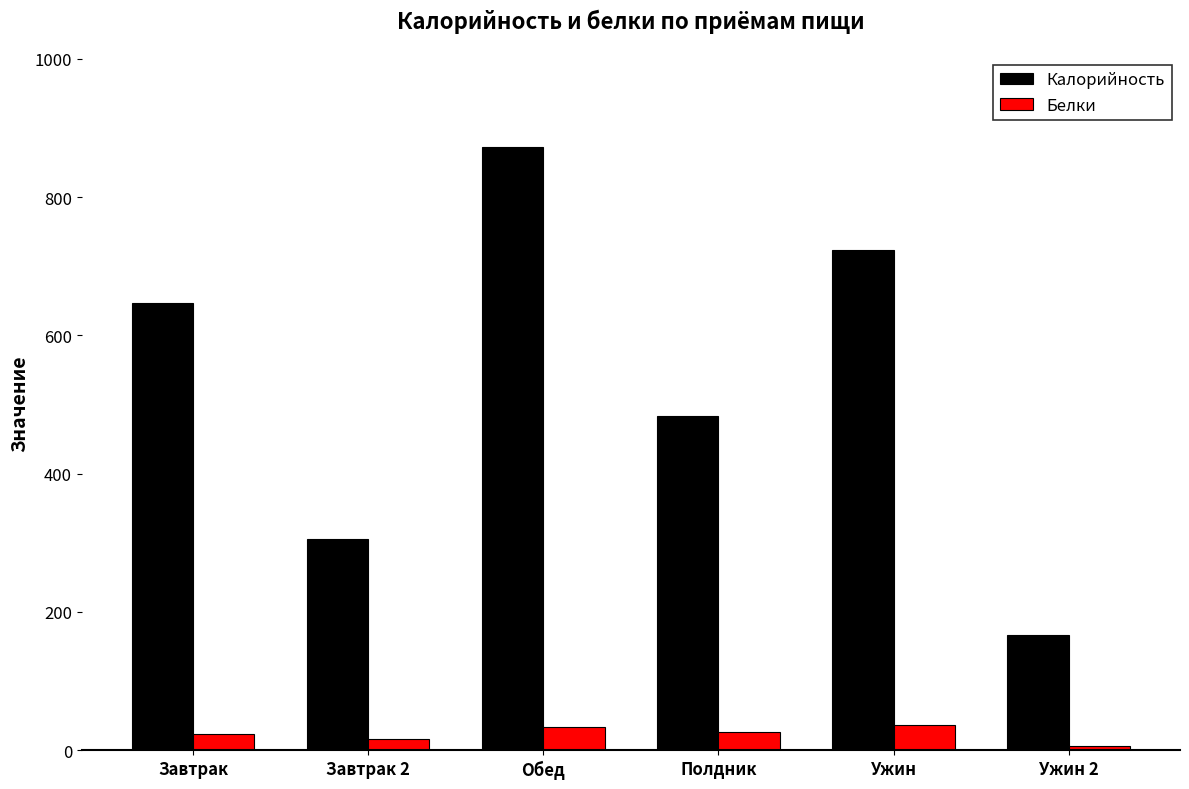

What is the total value across all series at Ужин?

760